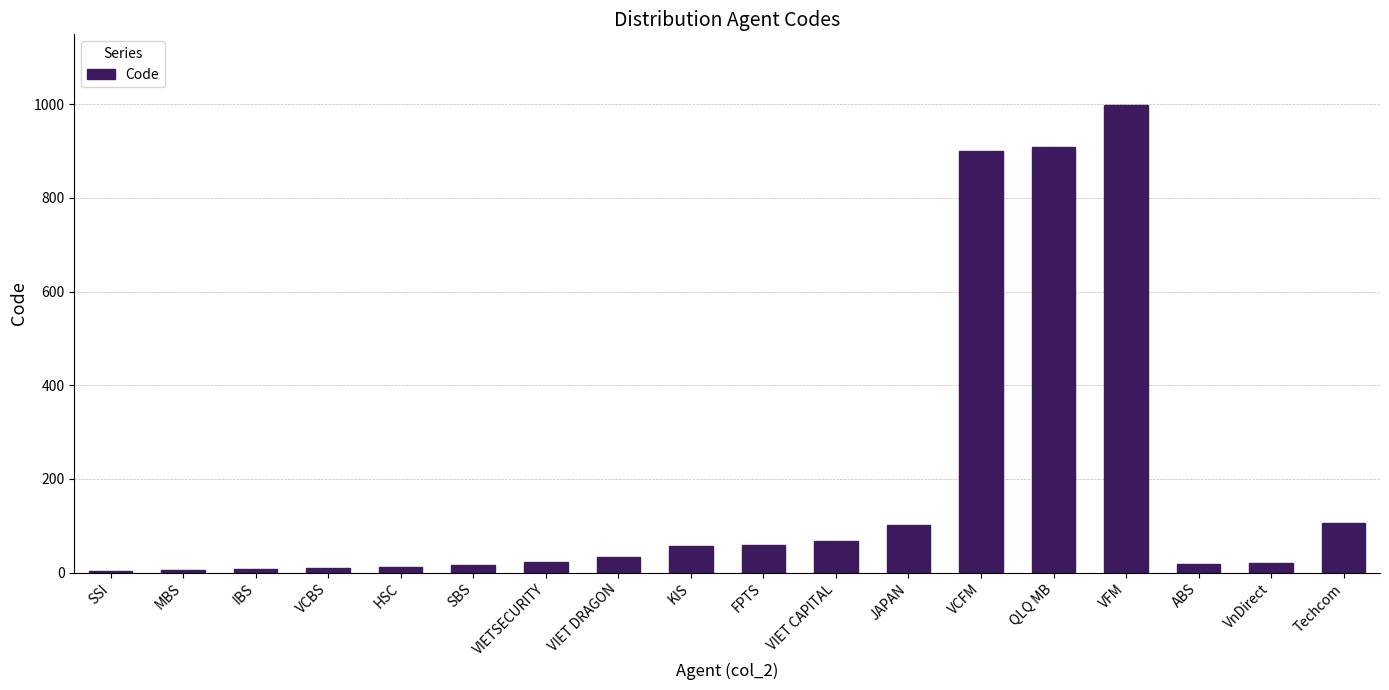

Count the number of categories in the chart.

18